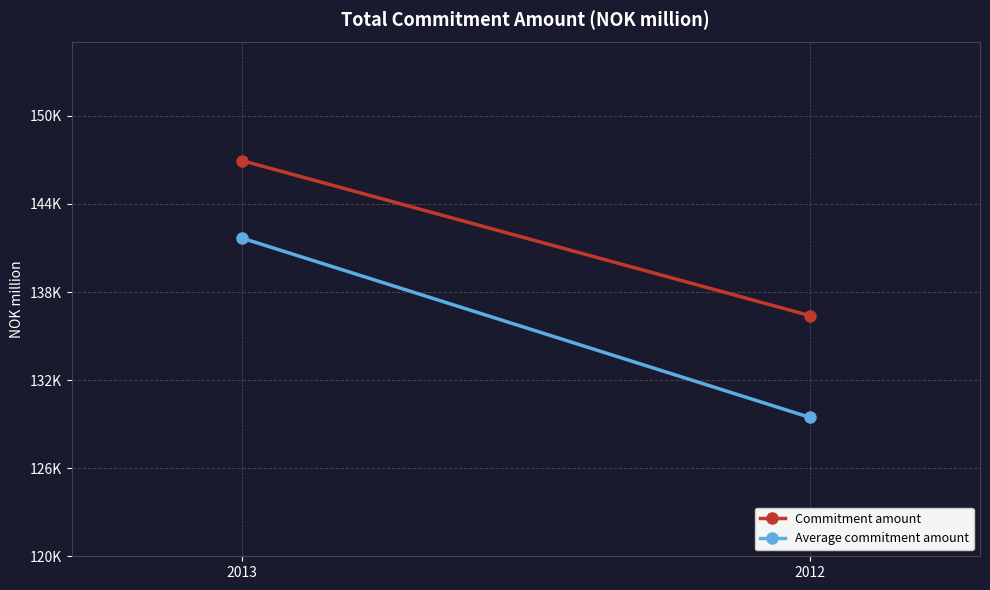

Is it true that Average commitment amount equals 141678.5 at 2013?

True